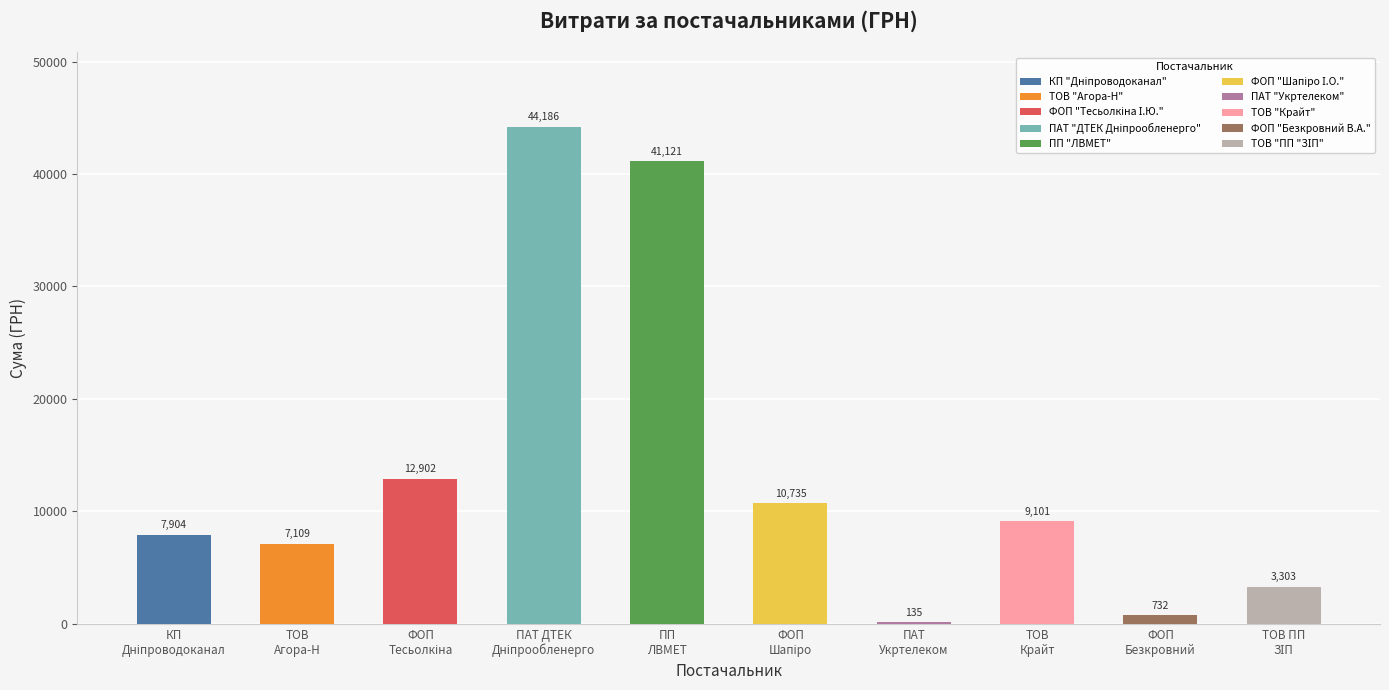

What is the greatest value displayed?

44185.6